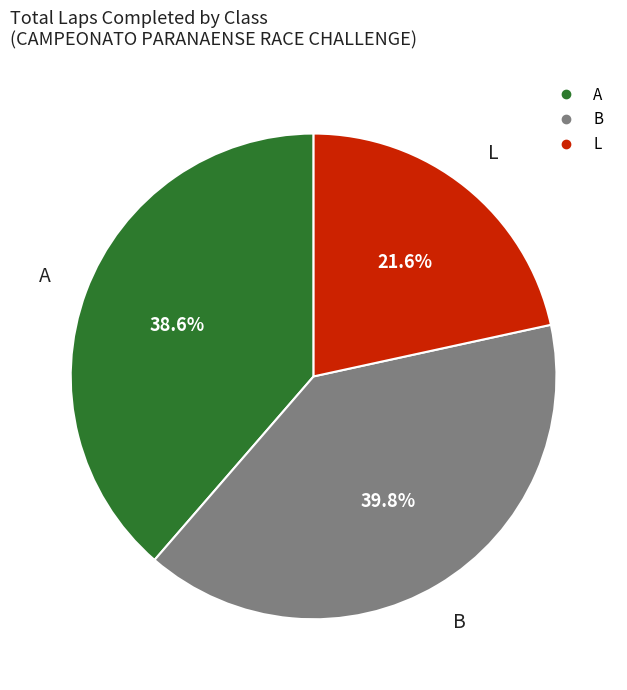

What percentage is NOT represented by L?

78.4%